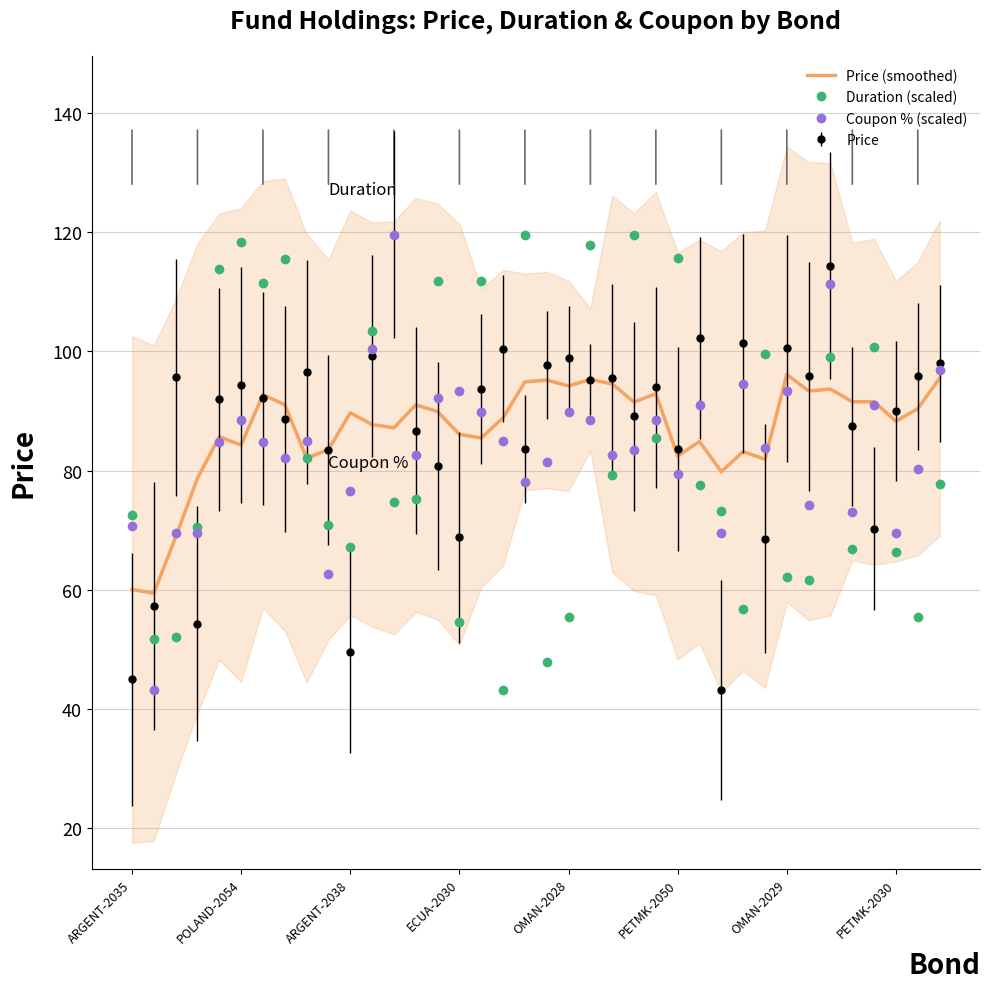

How many series are shown in this chart?

3